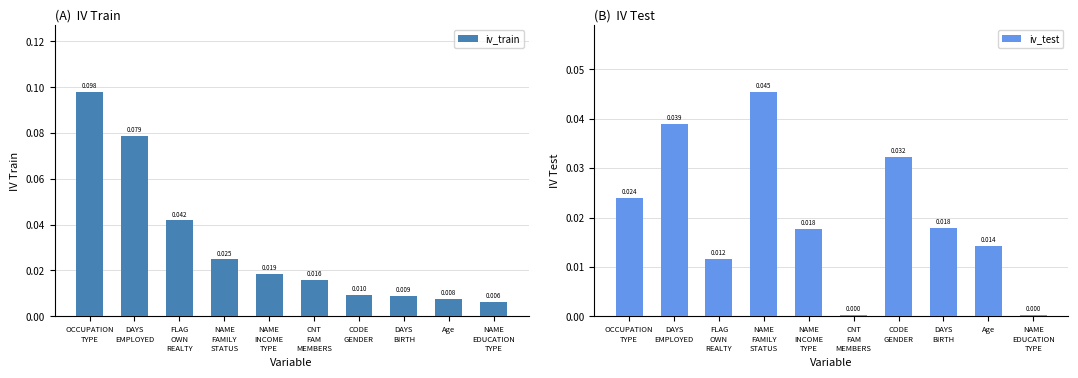

Rank the series at DAYS
BIRTH from highest to lowest value.

iv_test, iv_train